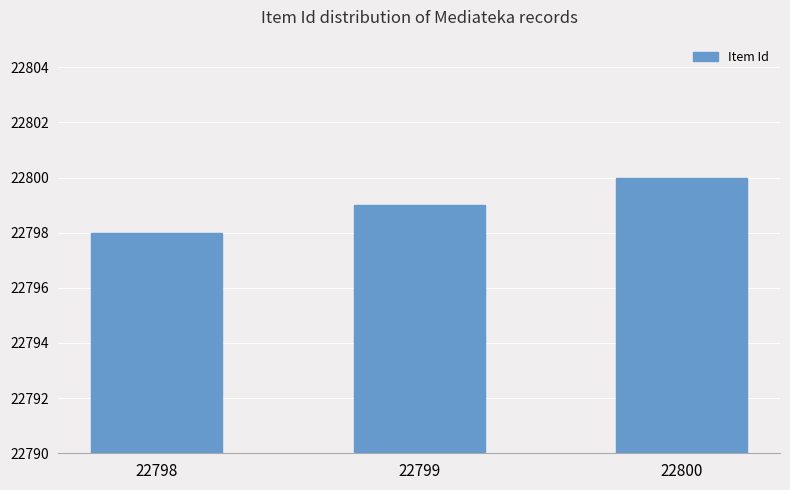

How many bars are there in total?

3